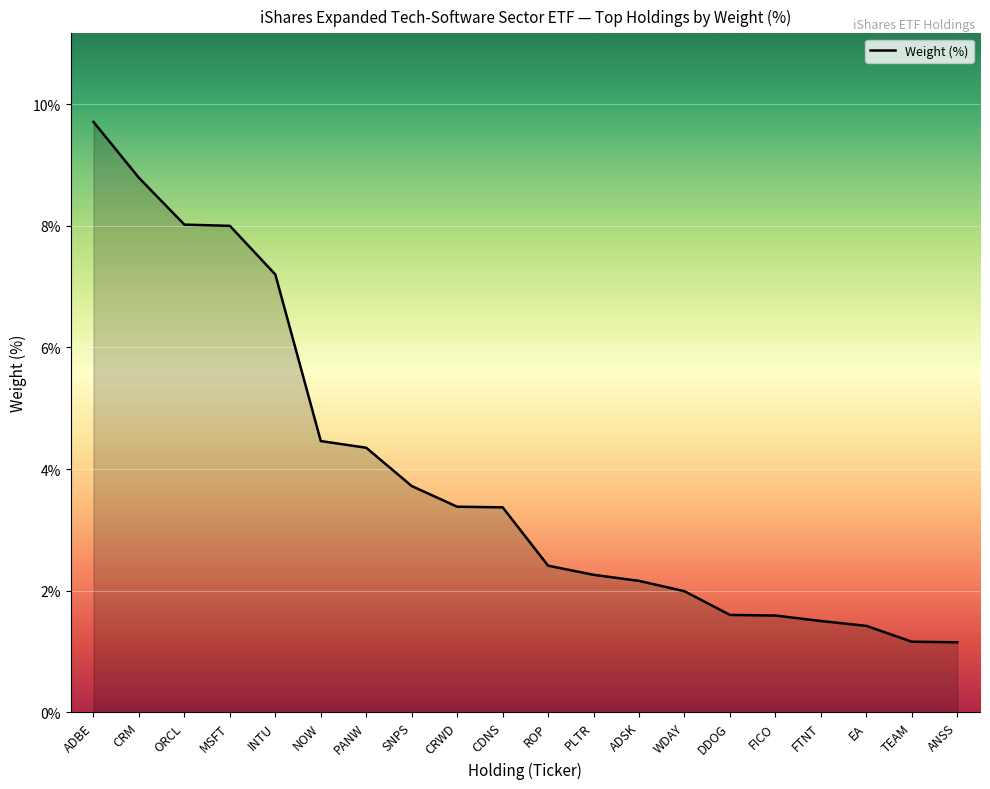

Does the chart display data point markers on the line(s)?

No